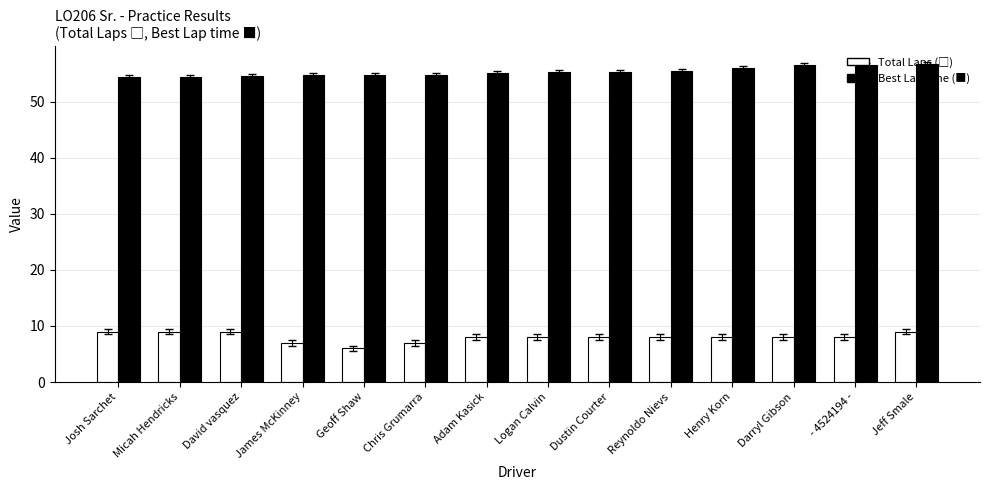

What is the smallest value displayed?

6.0